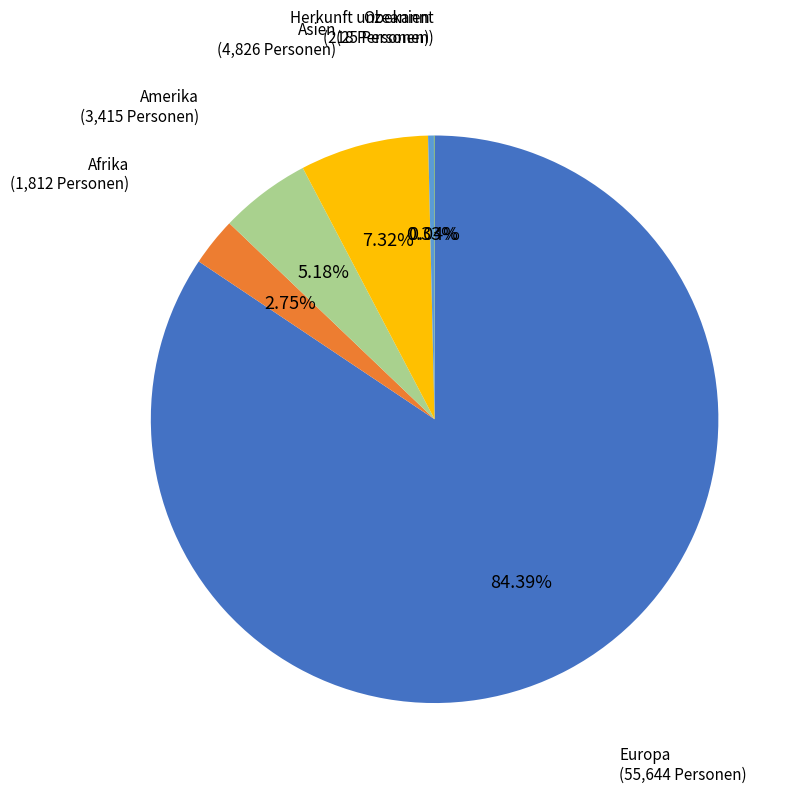

Is there any slice that represents more than half of the pie?

Yes